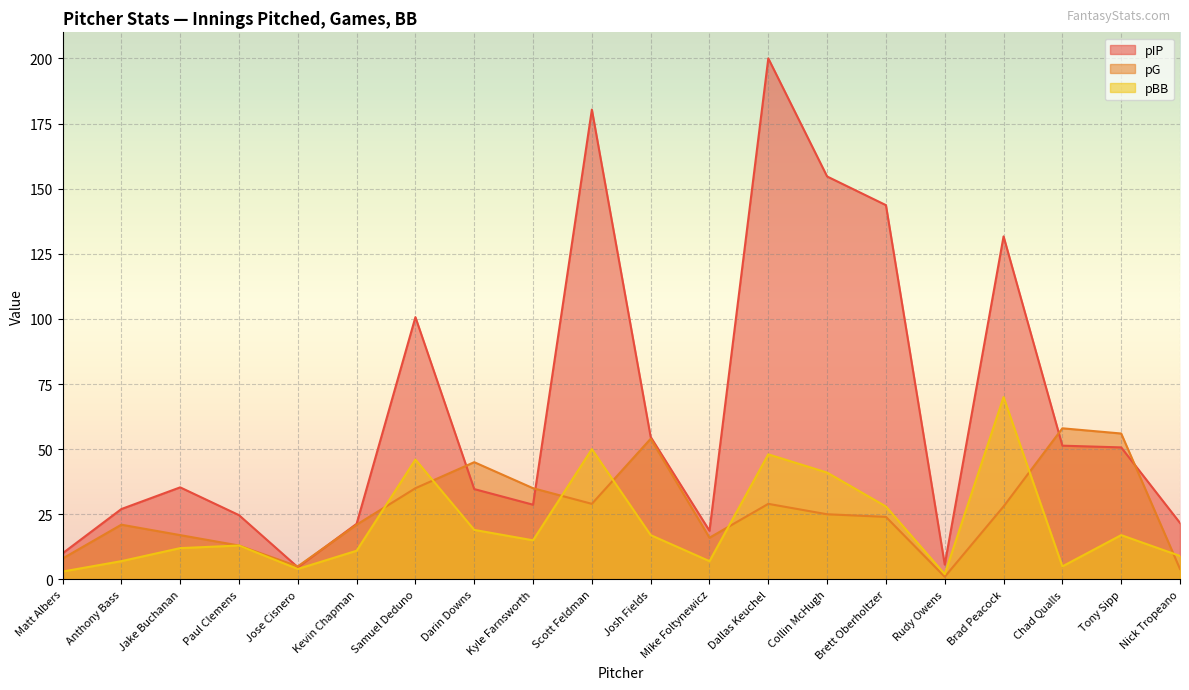

What is the total value across all series at Scott Feldman?

259.3